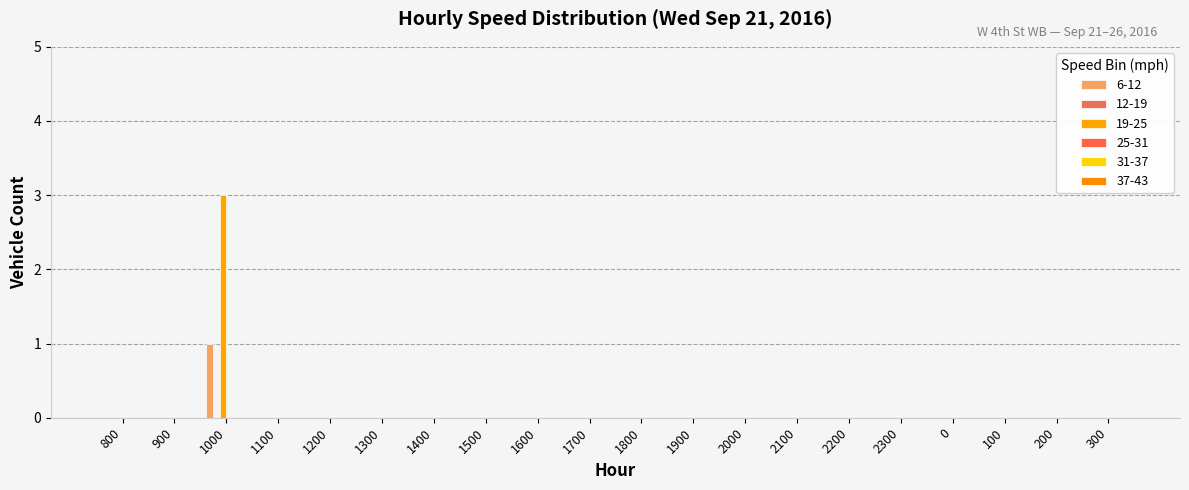

At which category is the sum across all series the highest?

1000